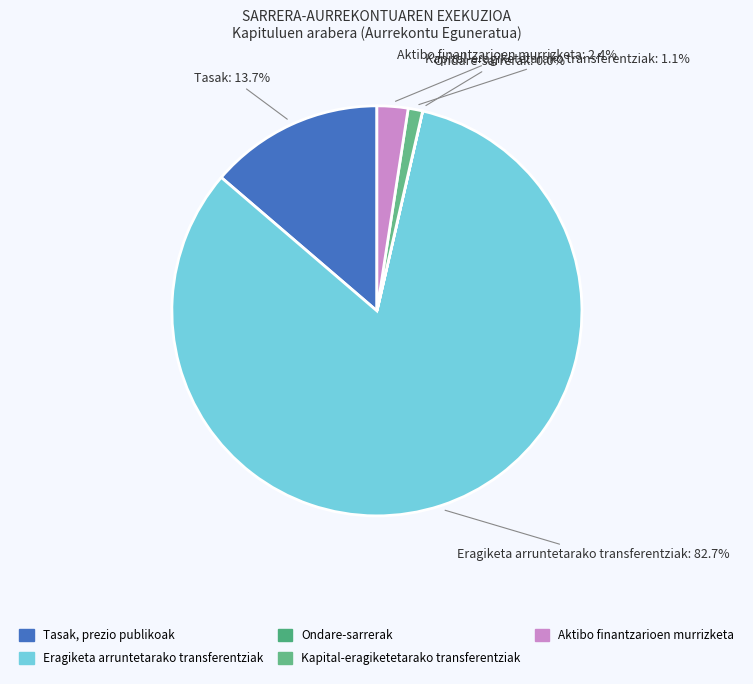

To the nearest percent, what portion does Aktibo finantzarioen murrizketa represent?

2%